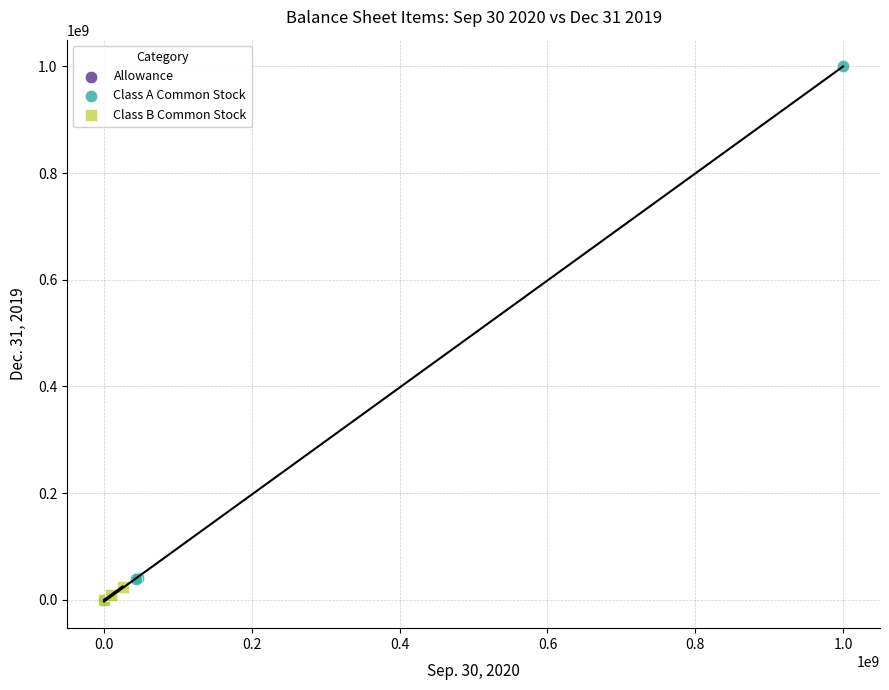

What are all the series names shown in the legend?

Allowance, Class A Common Stock, Class B Common Stock